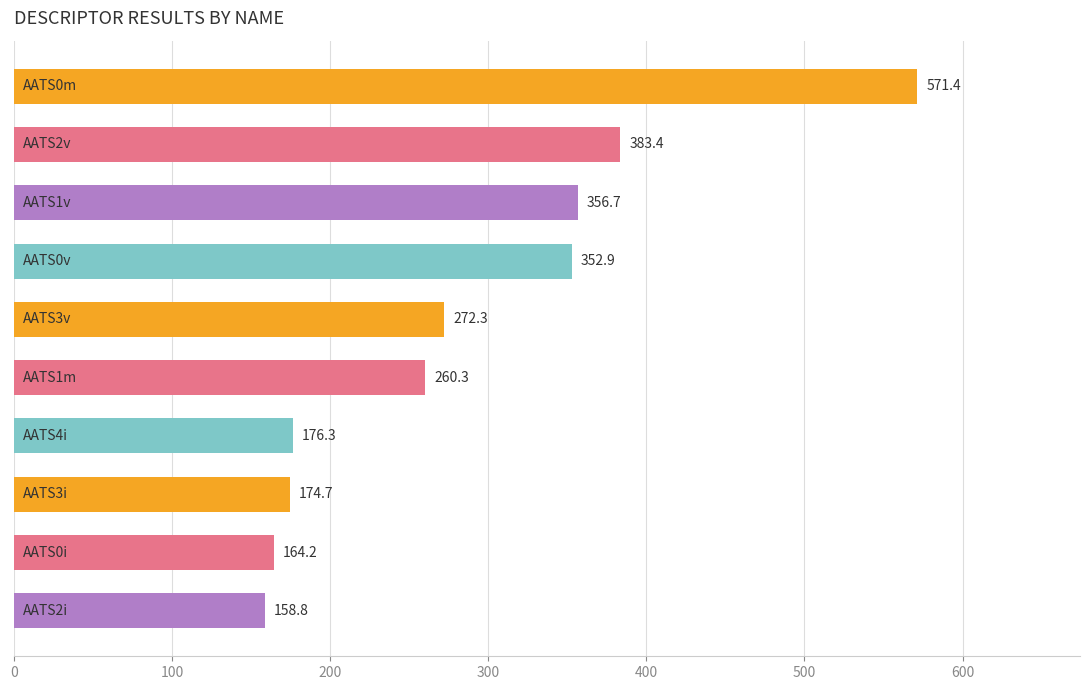

What is the minimum value shown in the chart?

158.8